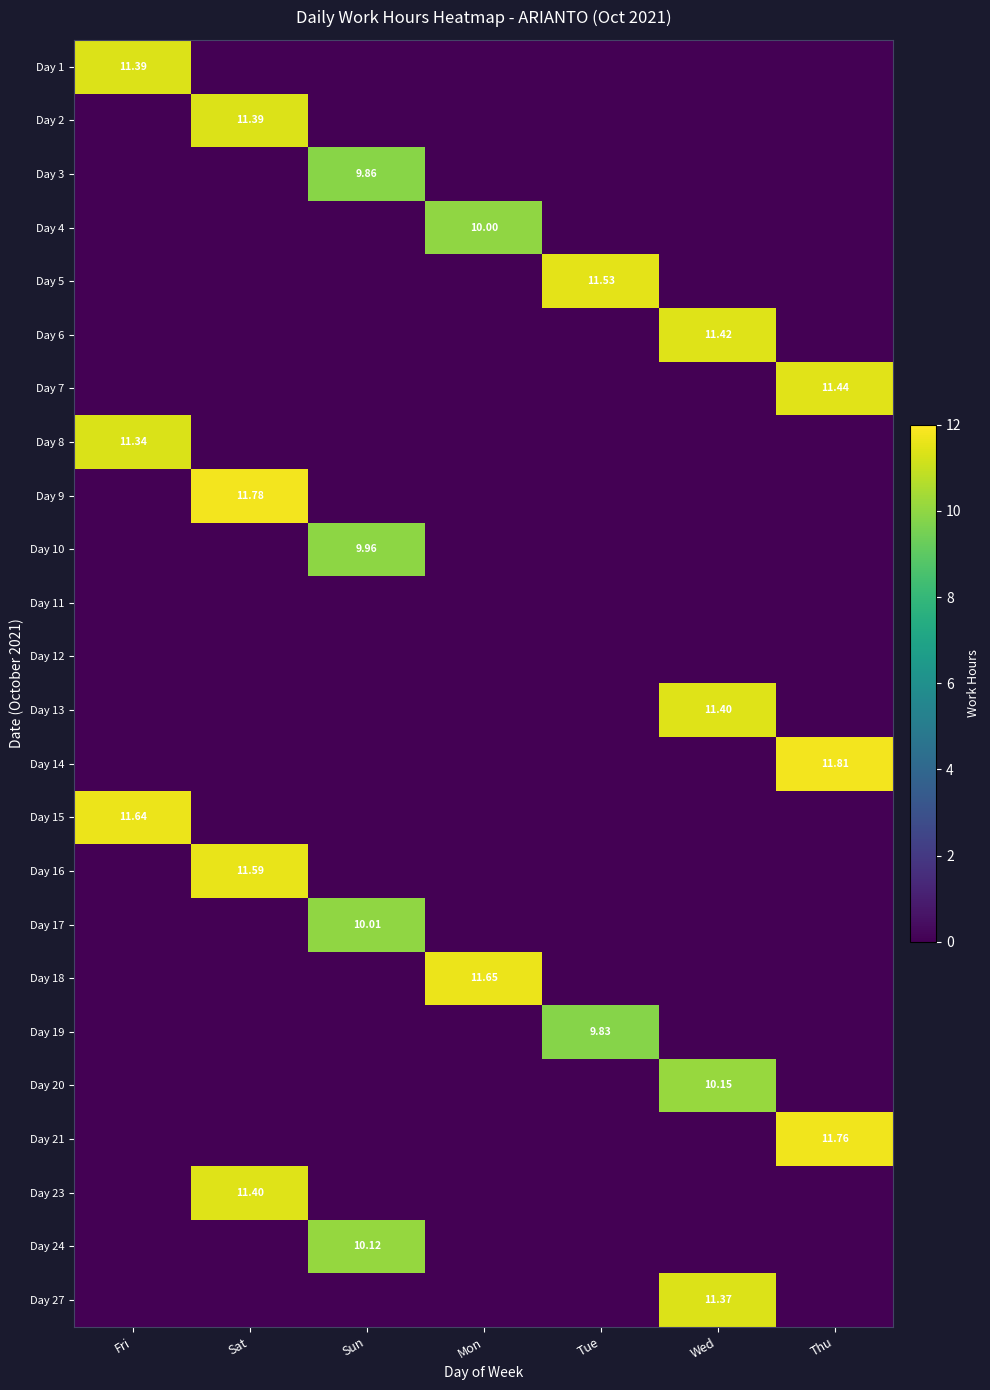

List the labels in order of Day 9 value, smallest first.

Fri, Sun, Mon, Tue, Wed, Thu, Sat